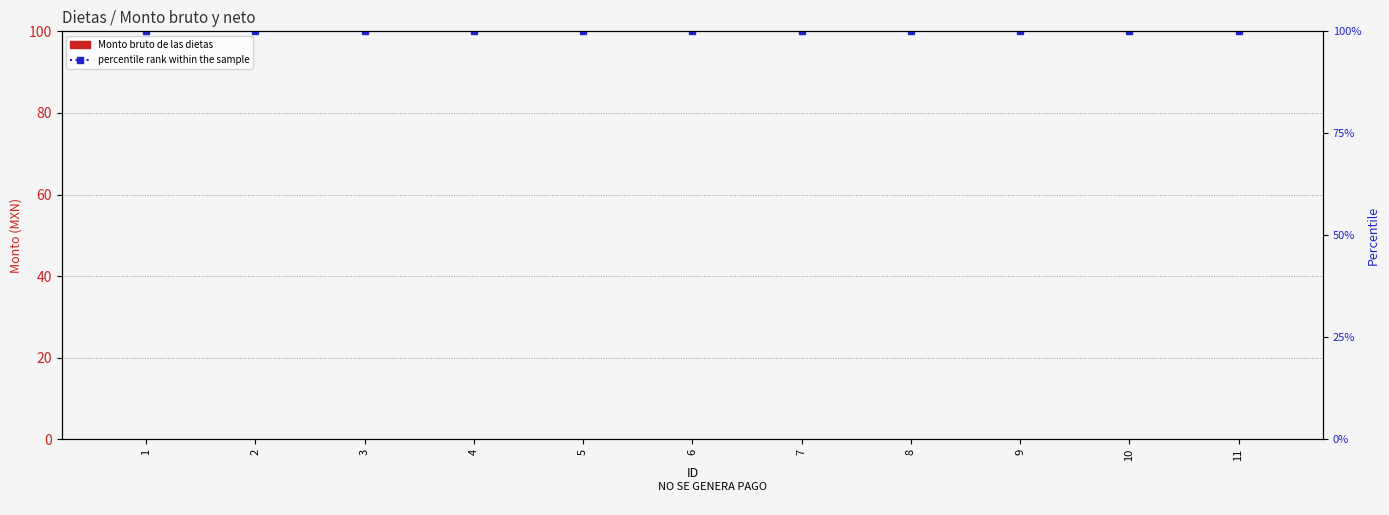

Which label corresponds to the smallest value in the chart?

1